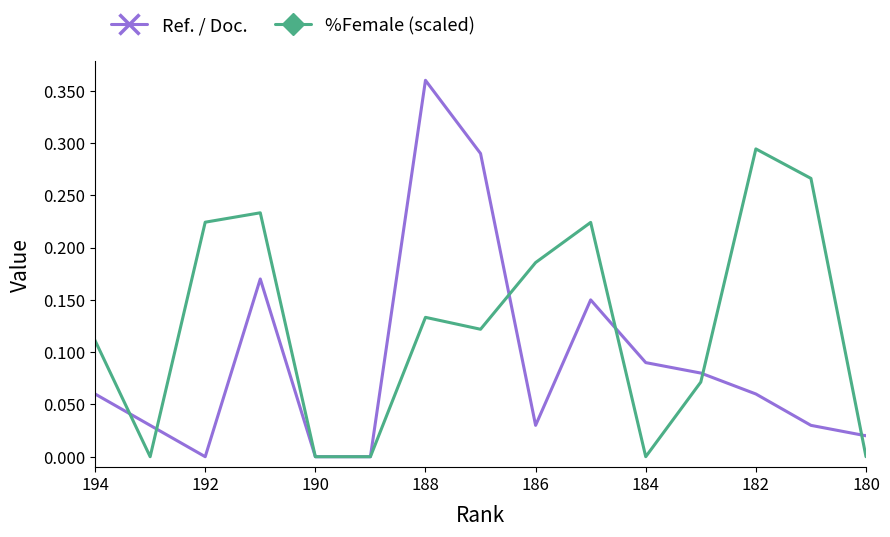

The %Female (scaled) series shows 0.4 at 182. True or false?

False